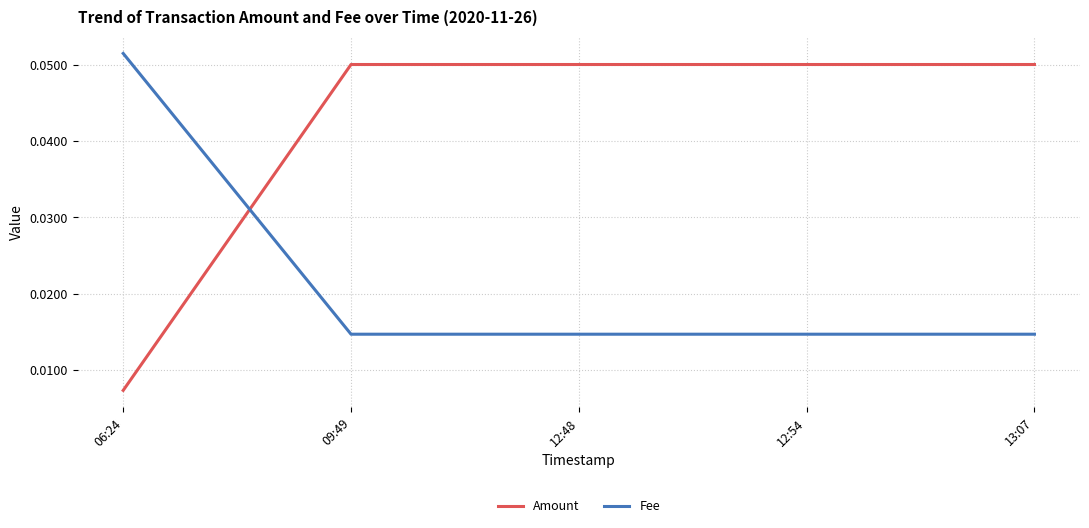

What position from the right is 13:07?

1